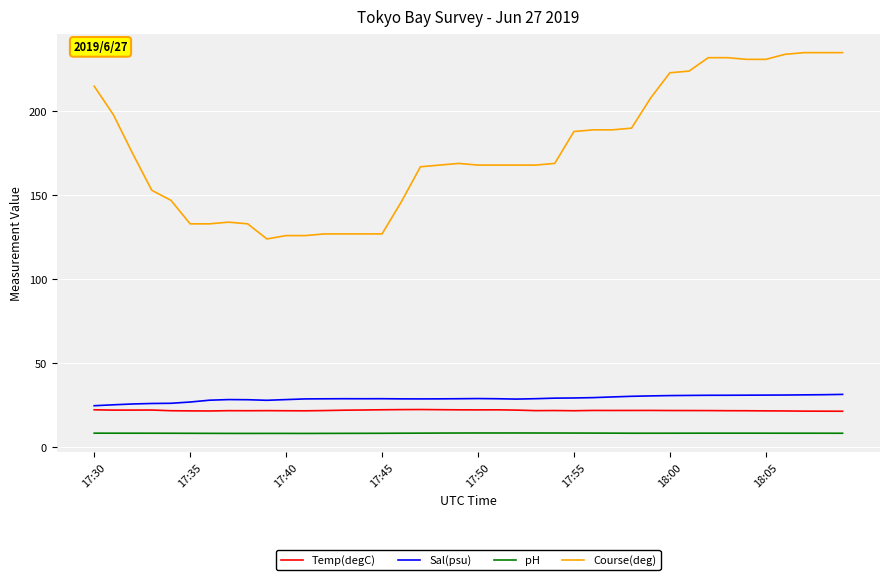

True or false: Course(deg) and Sal(psu) cross at least once.

False